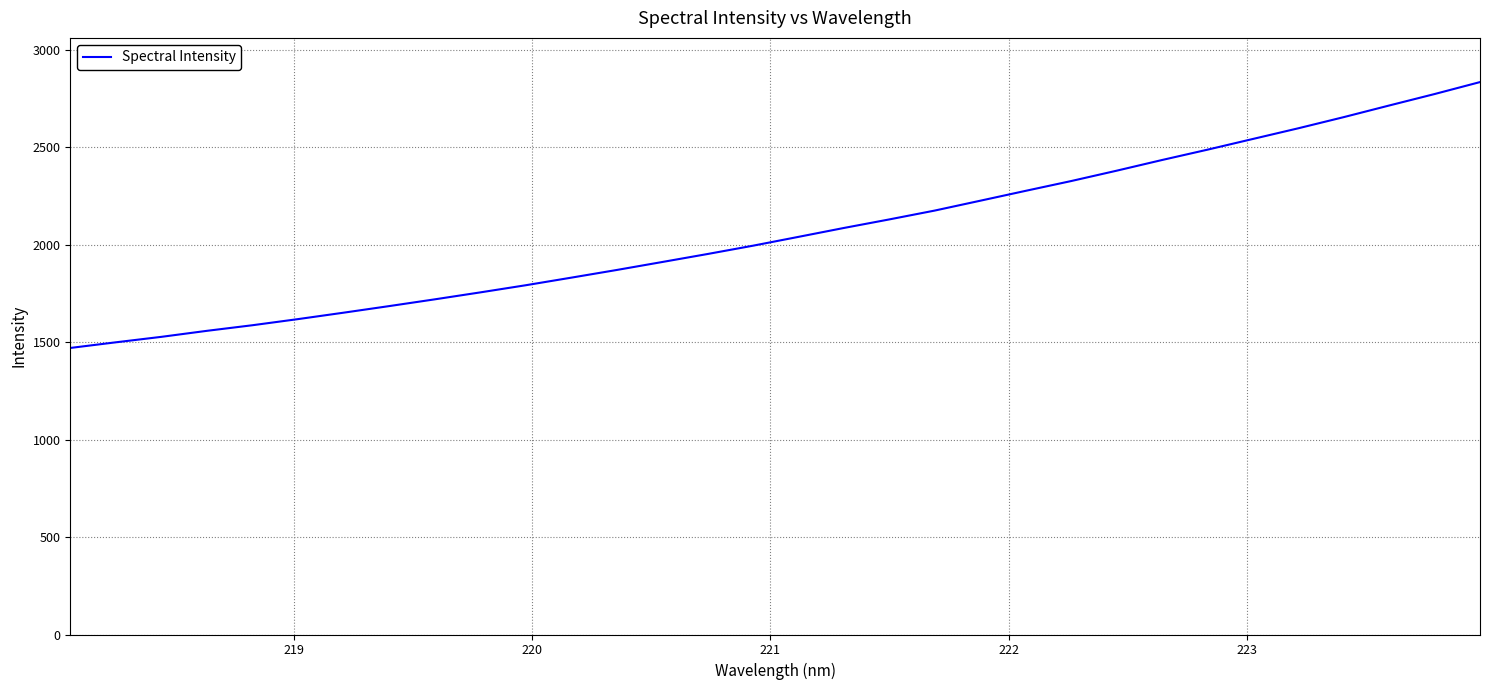

What is the maximum value shown in the chart?

2833.8